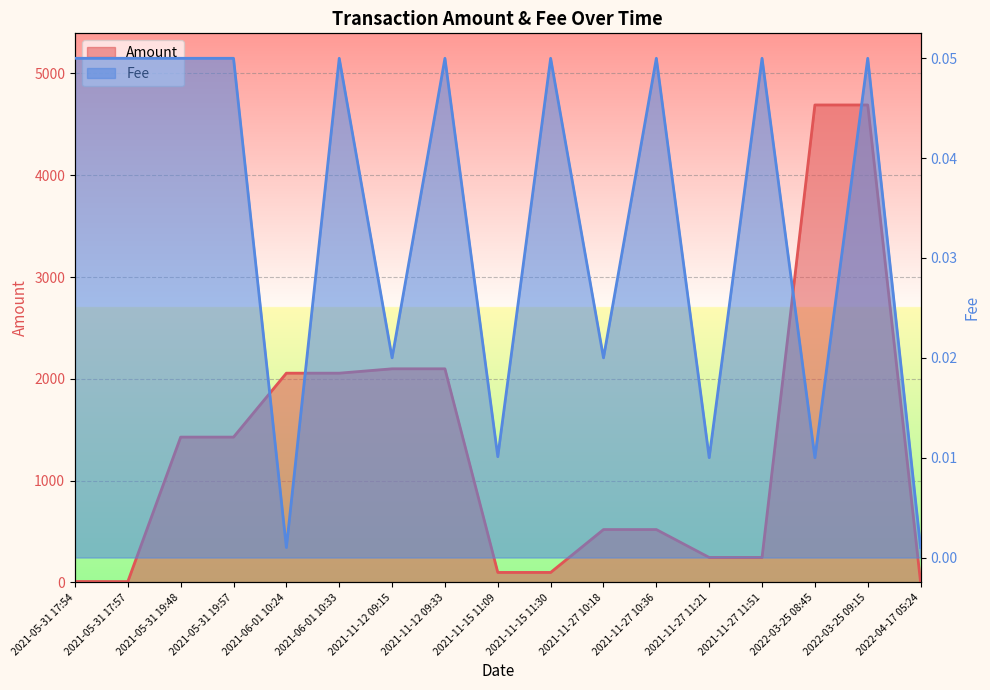

Which category has the highest value across all series?

2022-03-25 08:45